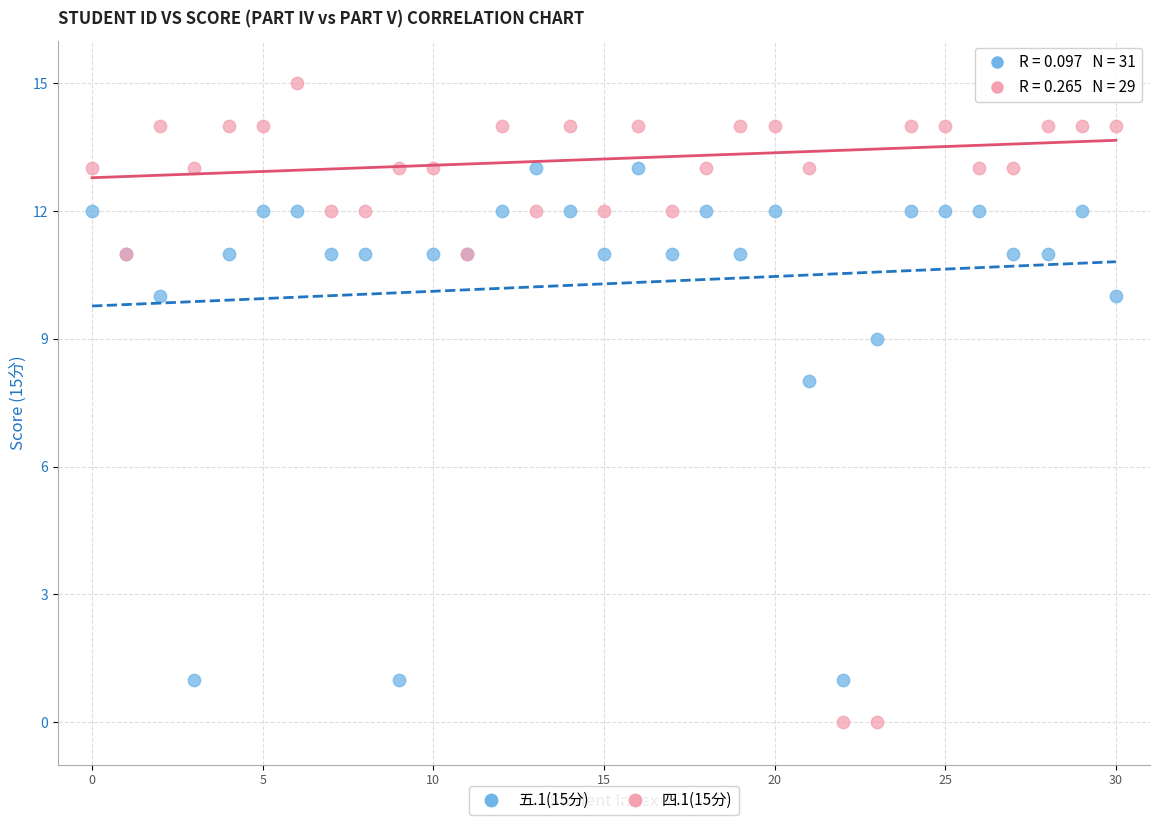

Which series has the largest Y range (max minus min)?

四.1(15分)